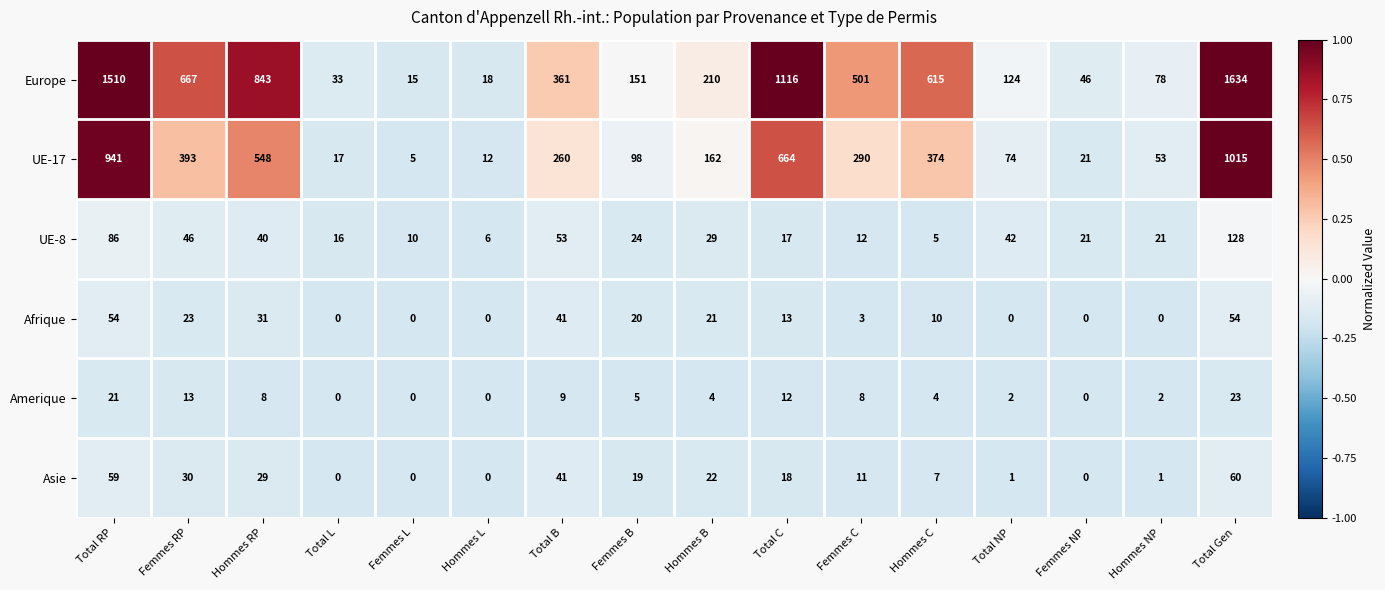

Is it true that Europe equals 46 at Femmes NP?

True